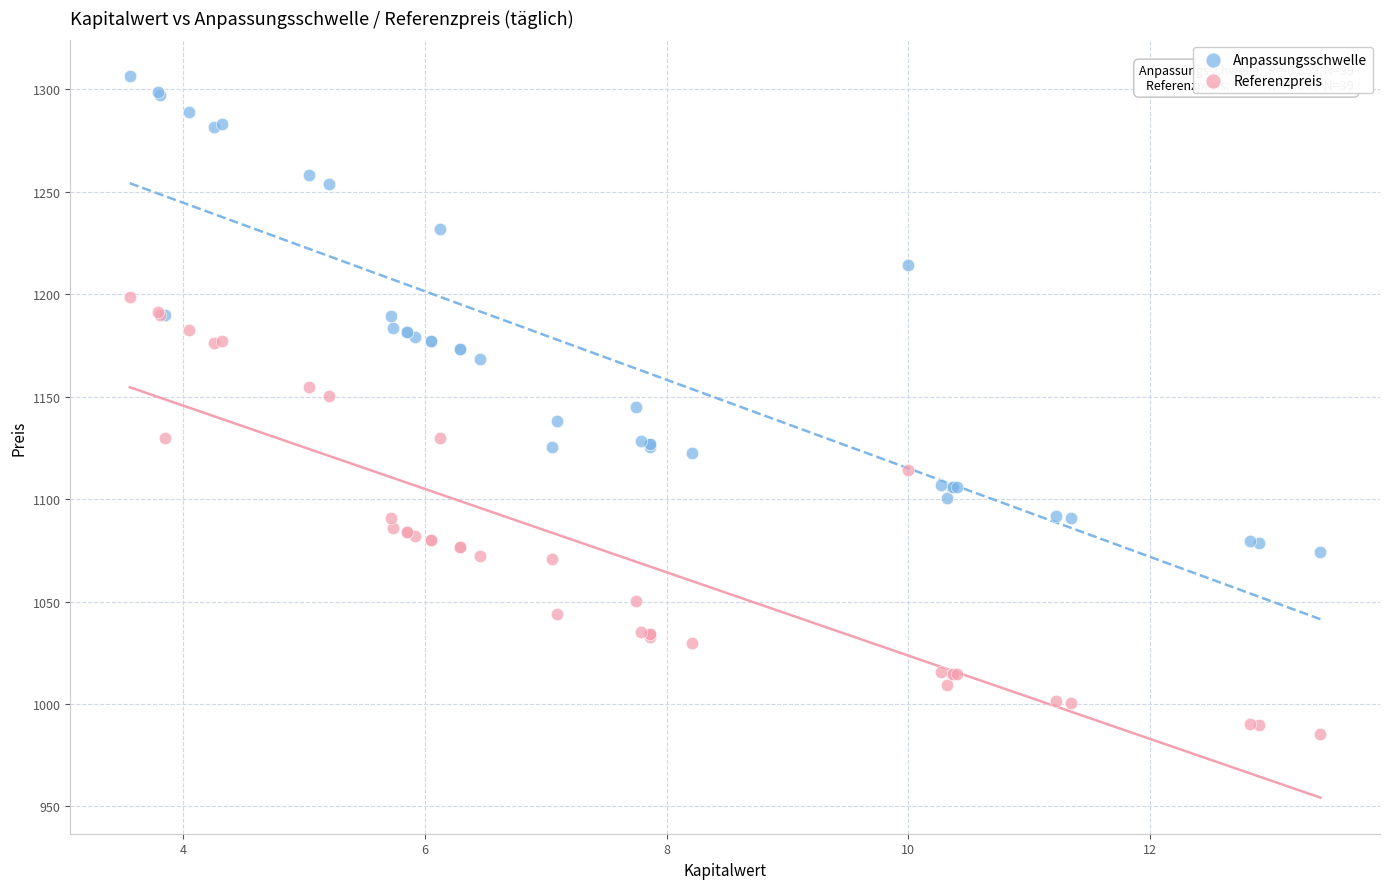

What are all the series names shown in the legend?

Anpassungsschwelle, Referenzpreis